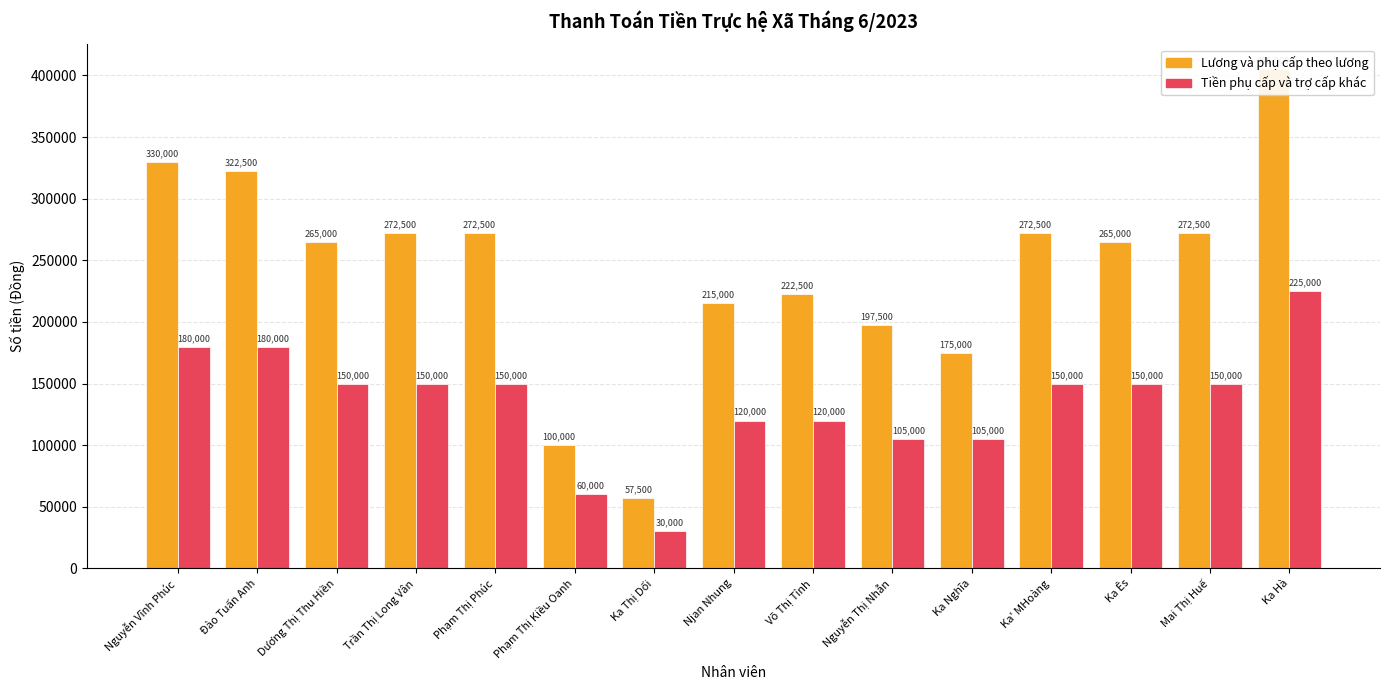

Rank the series by their average value, from lowest to highest.

Tiền phụ cấp và trợ cấp khác, Lương và phụ cấp theo lương